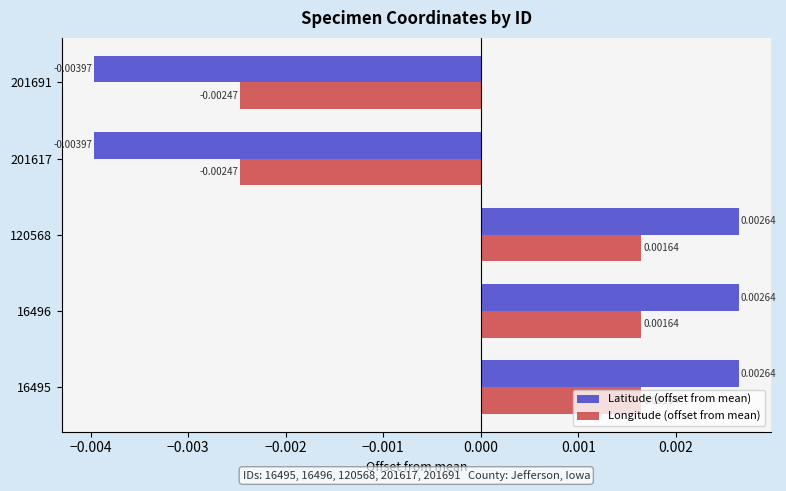

Which series has the widest spread of values?

Latitude (offset from mean)